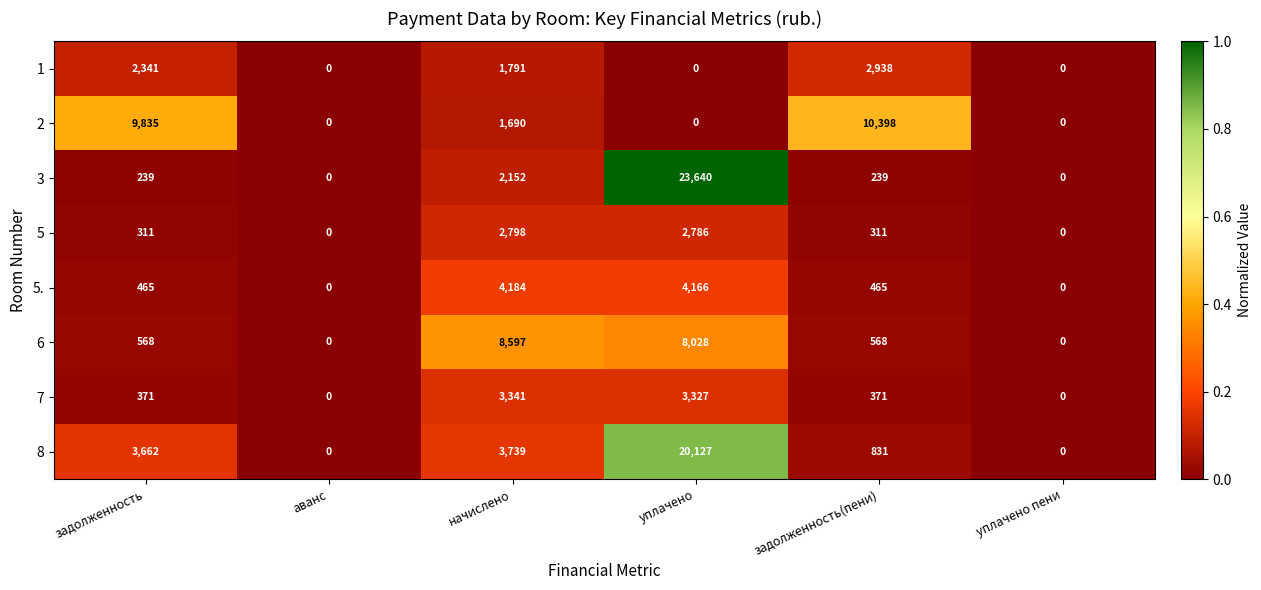

What is the approximate value of 5. at уплачено?

4166